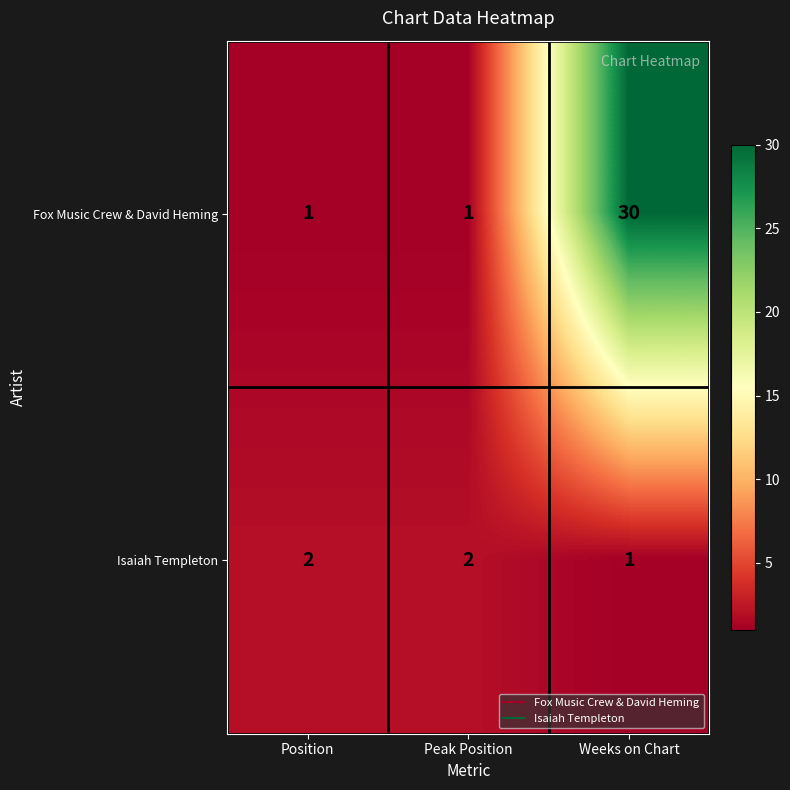

Count the Isaiah Templeton values in the range 1 to 2.

3